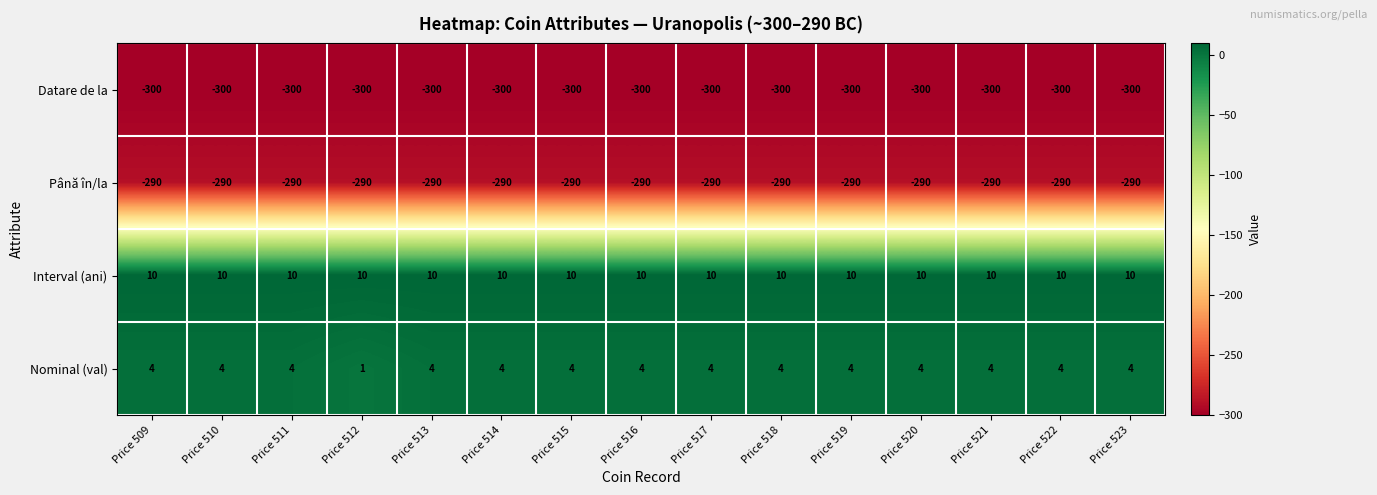

What is the difference between the highest and lowest values at Price 513?

310